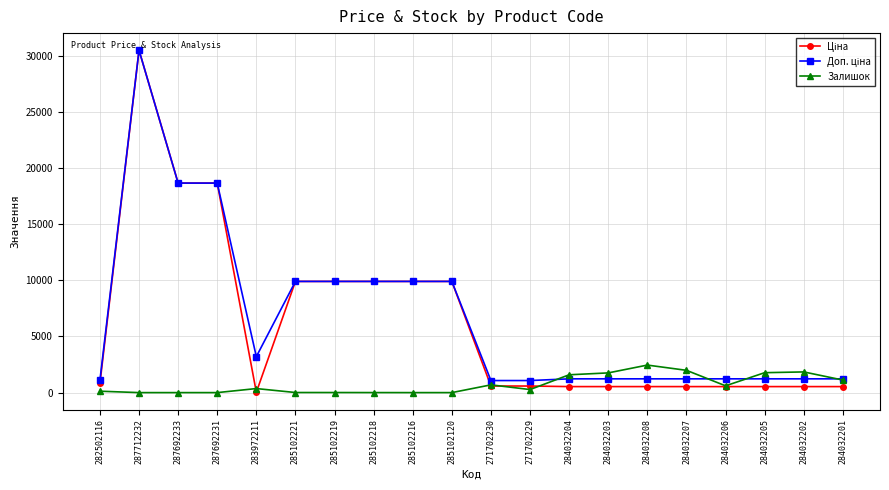

At which category is the sum across all series the highest?

287712232